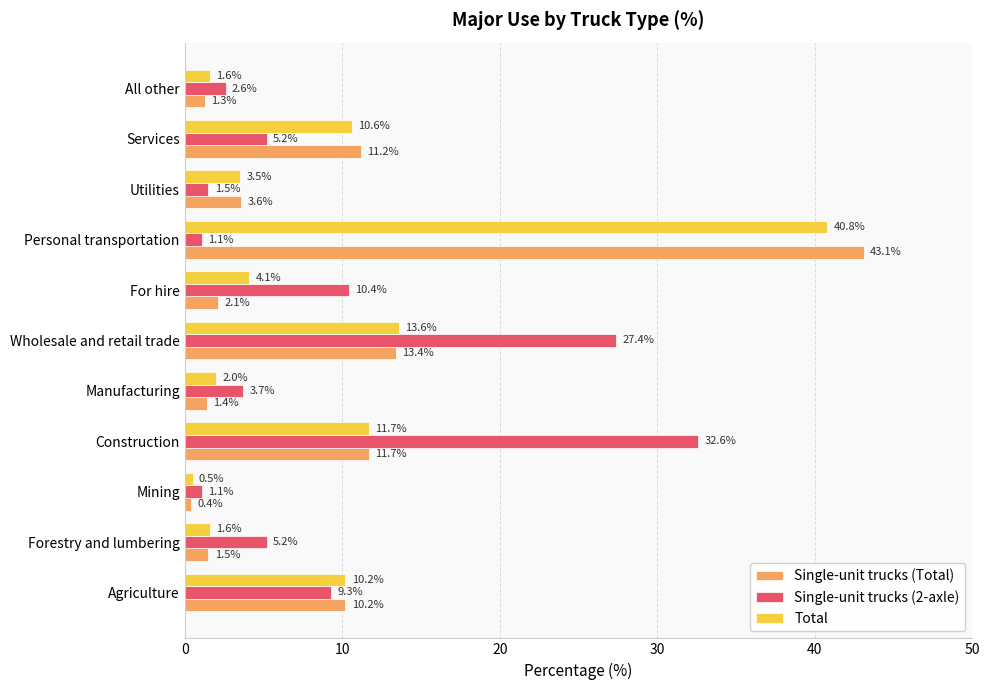

At which label does Single-unit trucks (Total) reach its minimum?

Mining